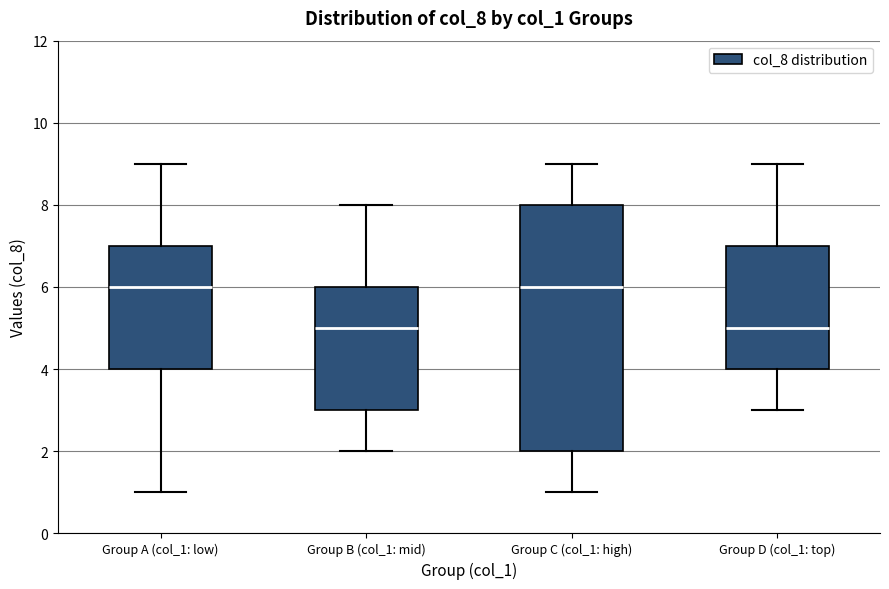

Reading left to right, transcribe this box plot: for each box, give where its median line is, the range the box spans, and where its two whiskers end, as read against the y-axis. The values are not printed on the chart, so give them approximately, as read against the axis.

Group A (col_1: low): median 6, box 4 to 7, whiskers 1 to 9
Group B (col_1: mid): median 5, box 3 to 6, whiskers 2 to 8
Group C (col_1: high): median 6, box 2 to 8, whiskers 1 to 9
Group D (col_1: top): median 5, box 4 to 7, whiskers 3 to 9